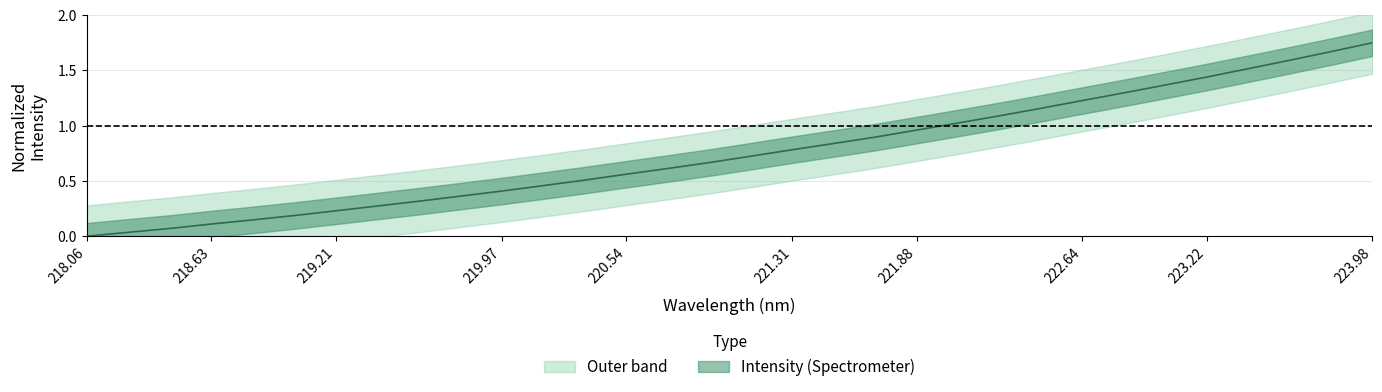

Does the chart display data point markers on the line(s)?

No